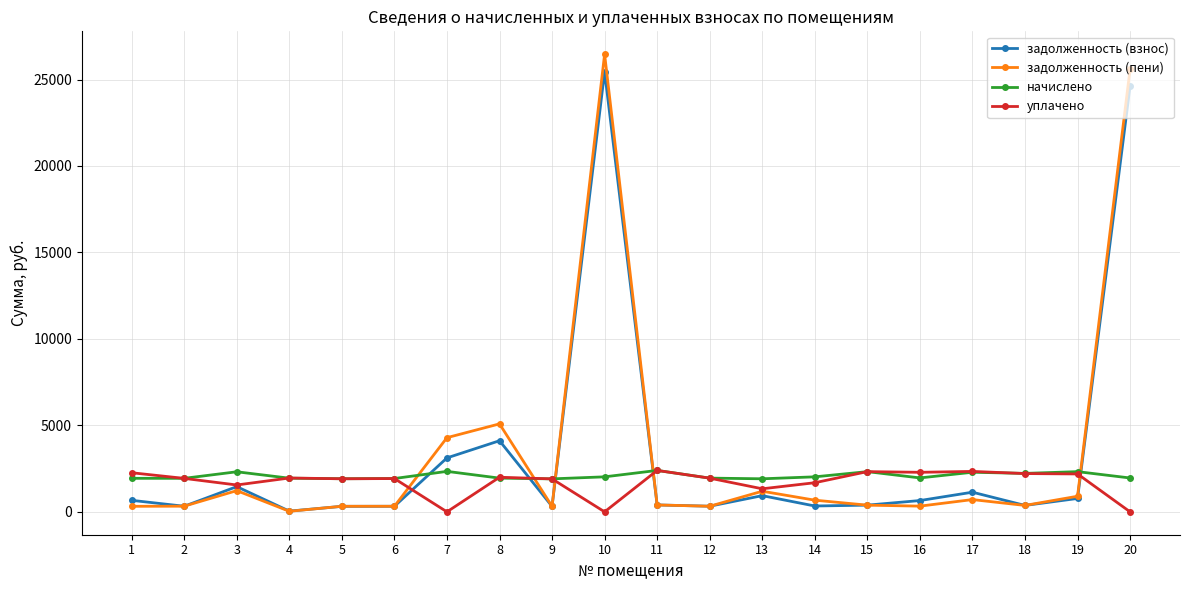

How many data points does each series have?

20